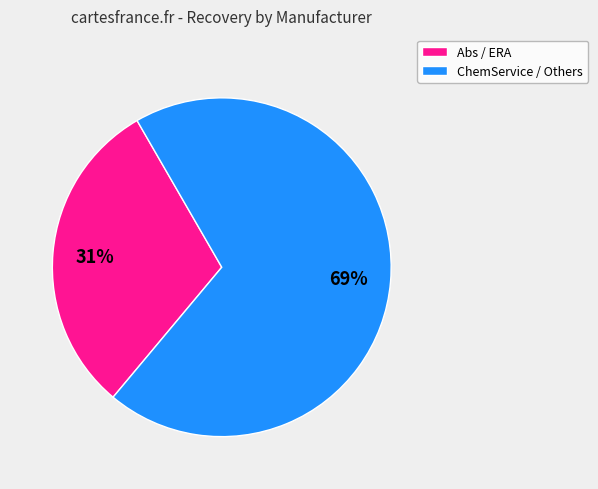

Which category has the smallest portion of the pie?

Abs / ERA